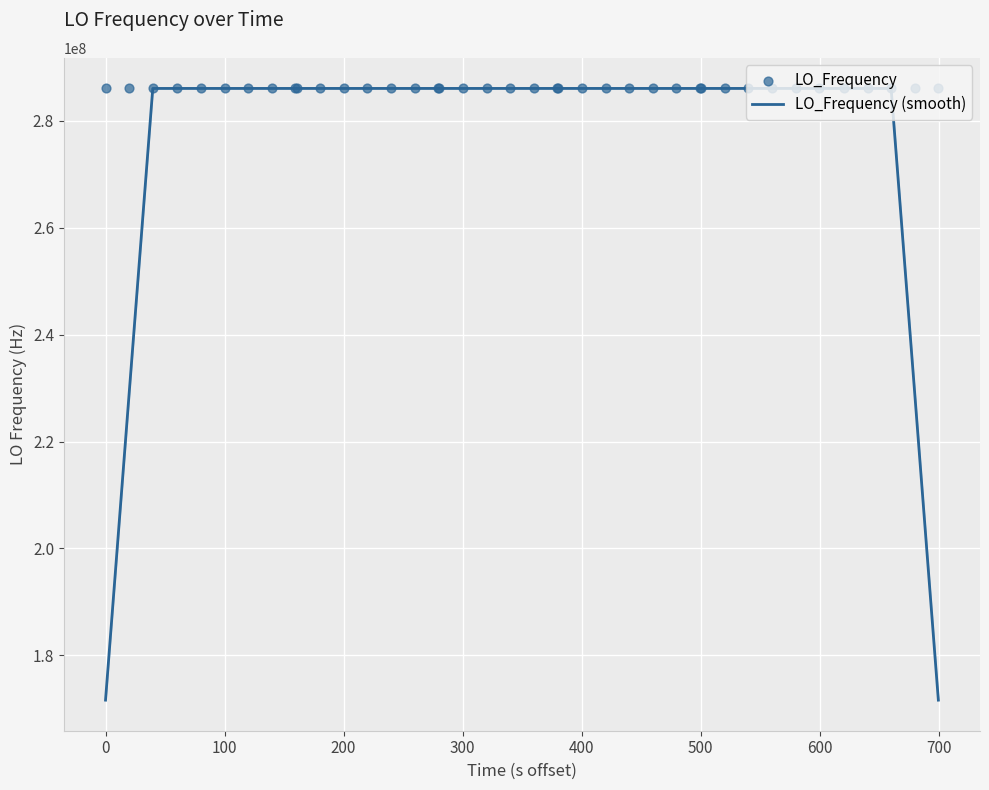

What are all the series names shown in the legend?

LO_Frequency (smooth), LO_Frequency